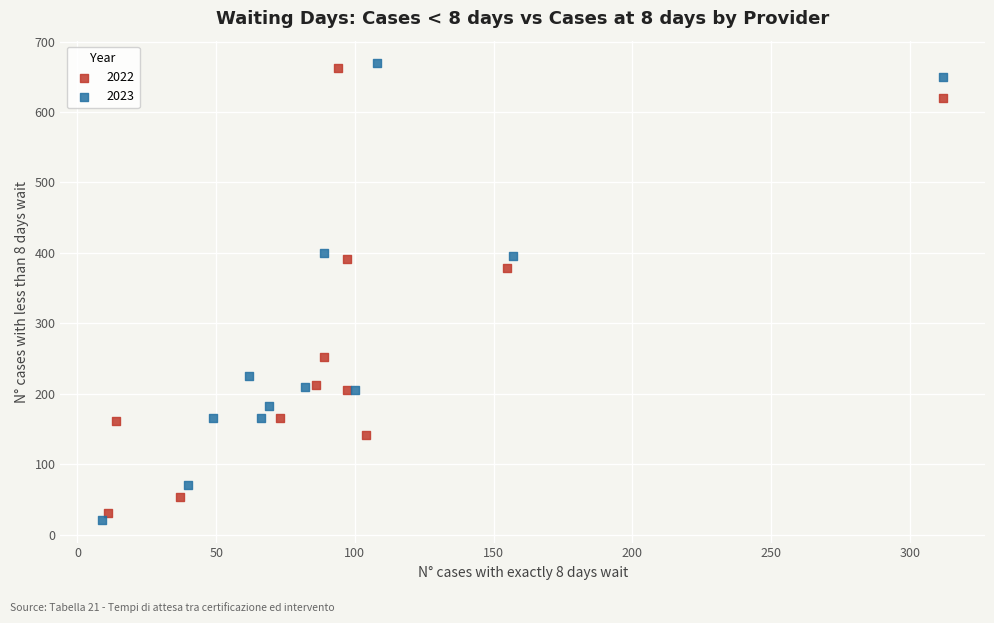

Which series contains the lowest Y value?

2023